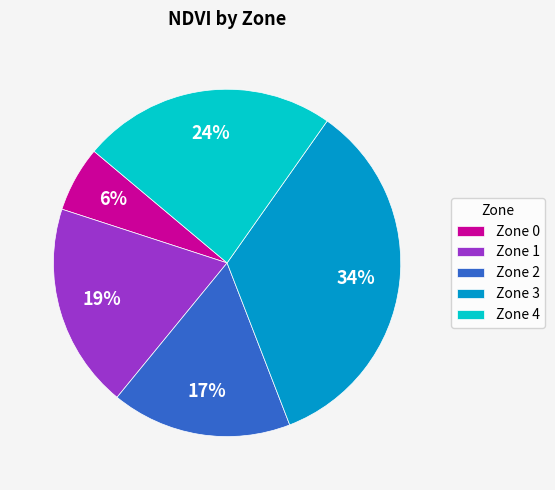

What percentage is the Zone 2 slice, to the nearest percent?

17%